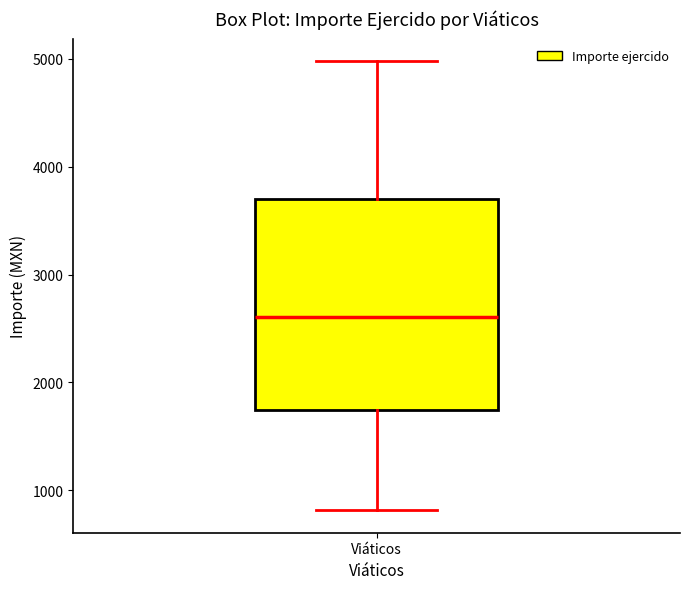

Read this box plot against the y-axis: the position of the median line, the range covered by the box, and the ends of both whiskers. The values are not printed on the chart, so give them approximately, as read against the axis.

median 2600, box 1700 to 3700, whiskers 800 to 5000